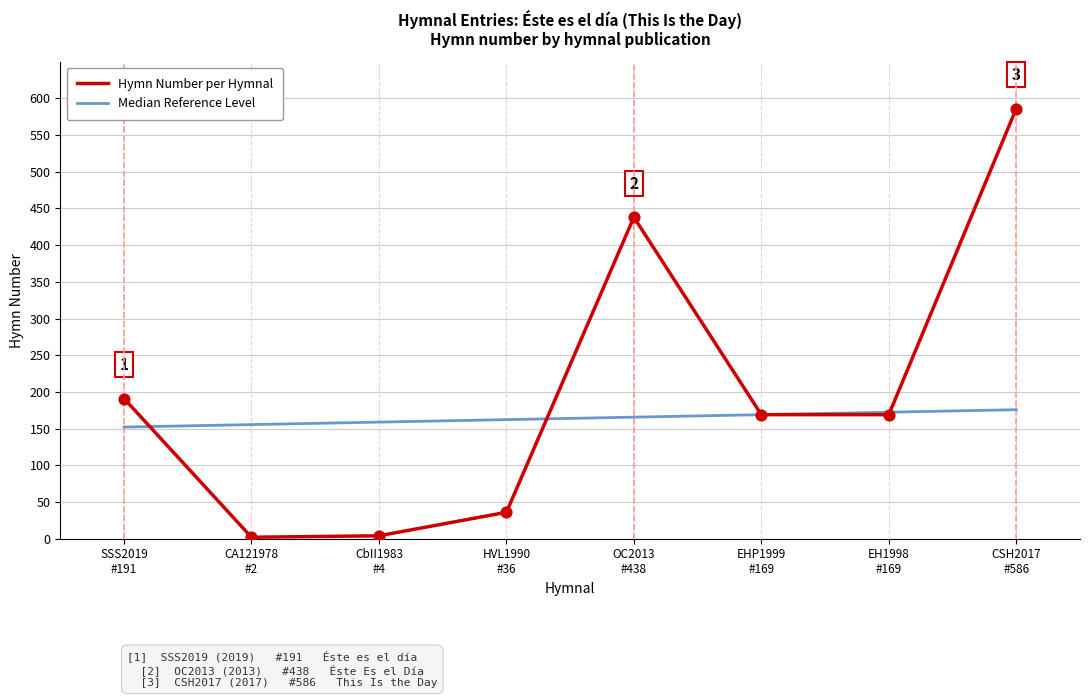

Is the value of Median Reference Level at EHP1999
#169 greater than the value of Hymn Number per Hymnal at CA121978
#2?

Yes